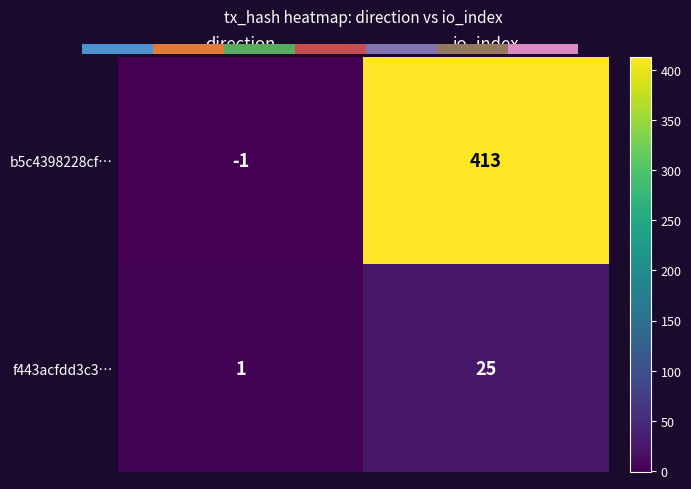

At which label does f443acfdd3c3… reach its minimum?

direction